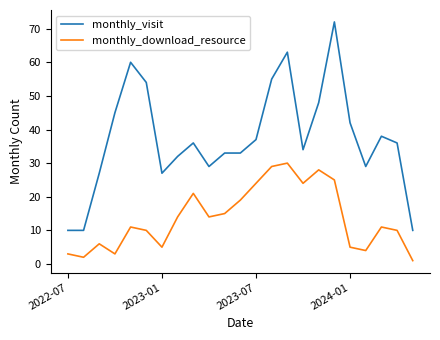

Which series has the largest range (max minus min)?

monthly_visit